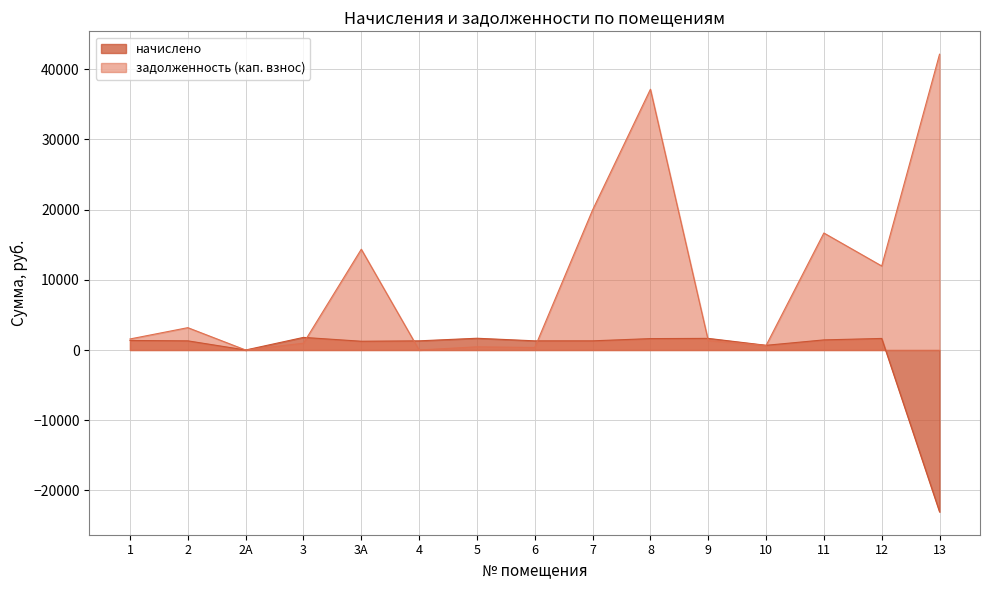

Is it true that начислено equals 1674.2 at 5?

True